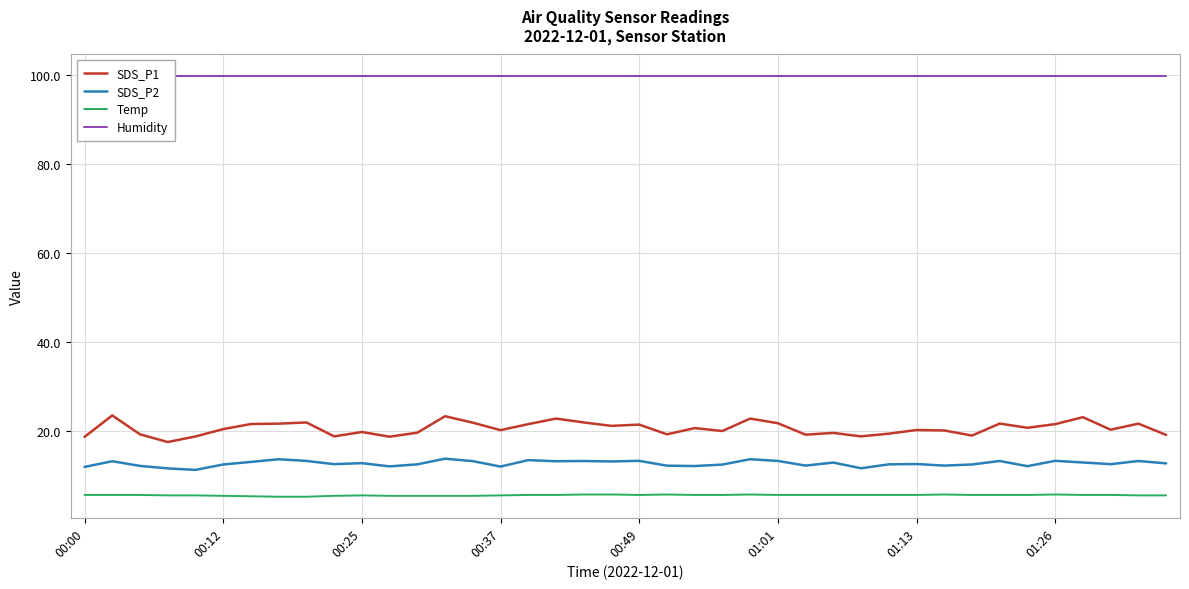

What is the lowest value of the SDS_P1 series?

17.5